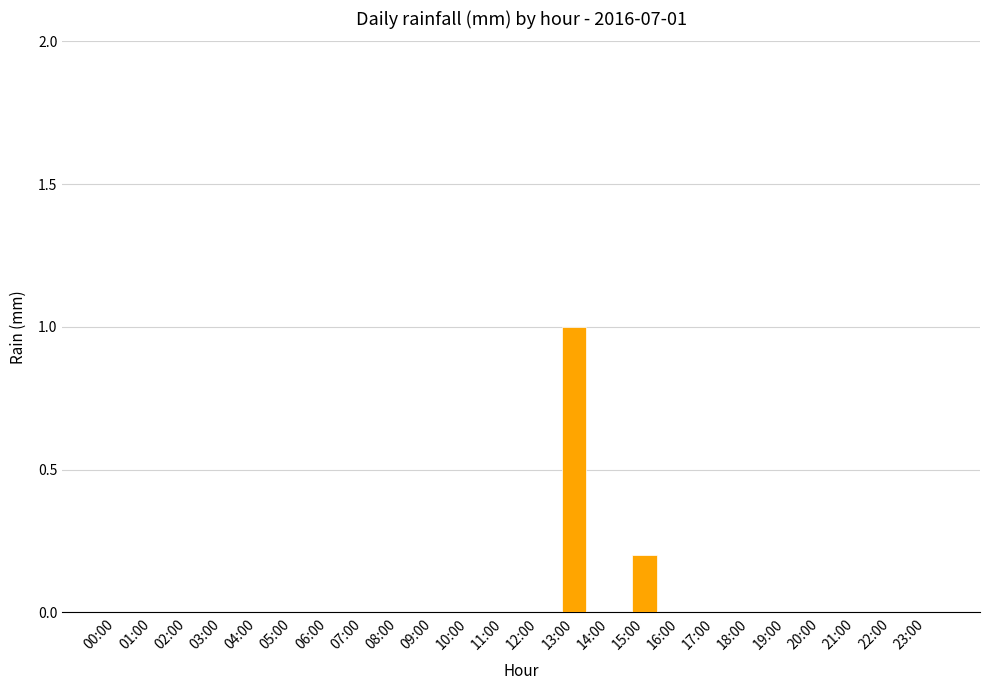

Are the bars horizontal?

No